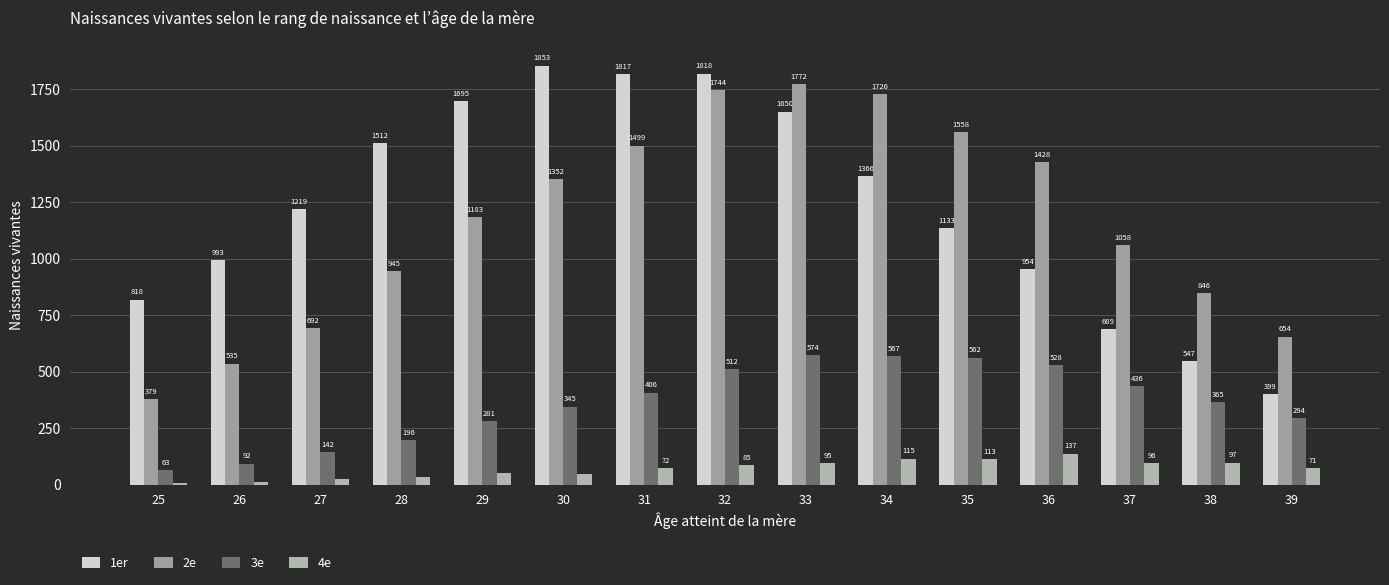

What is the smallest value displayed?

6